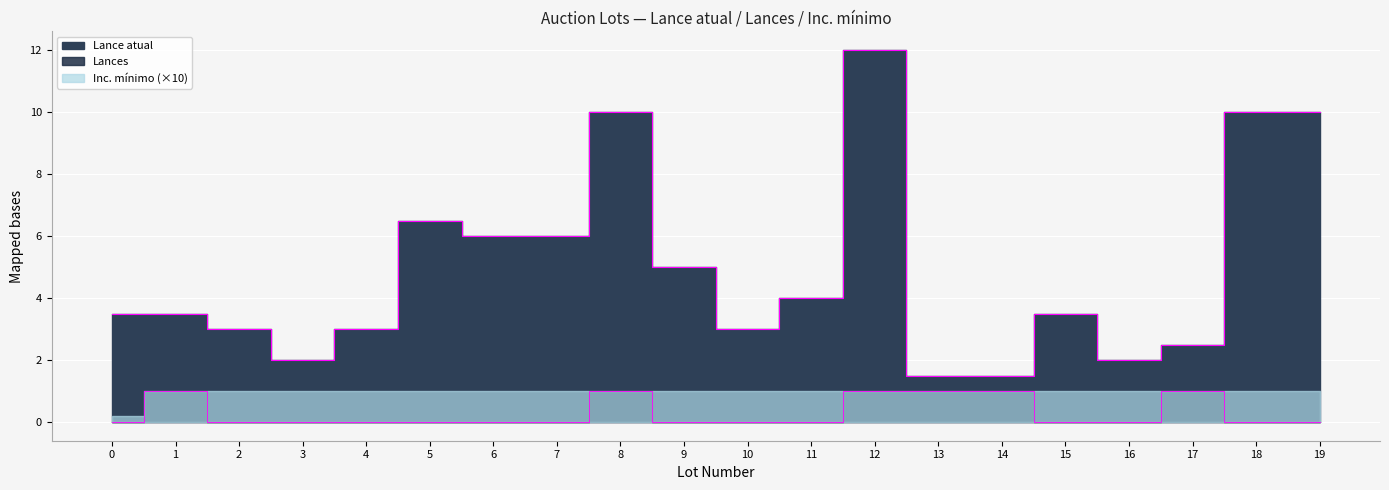

What is the value of the Lances point at the 14th from the left?

1.0